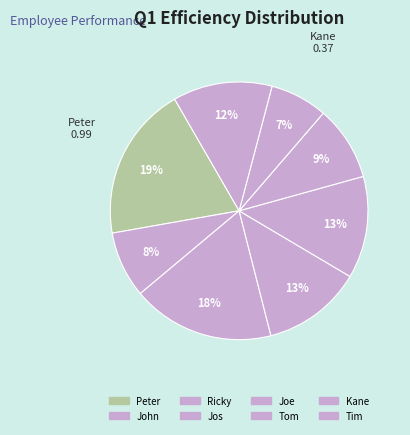

True or false: Joe accounts for 8% of the total.

False